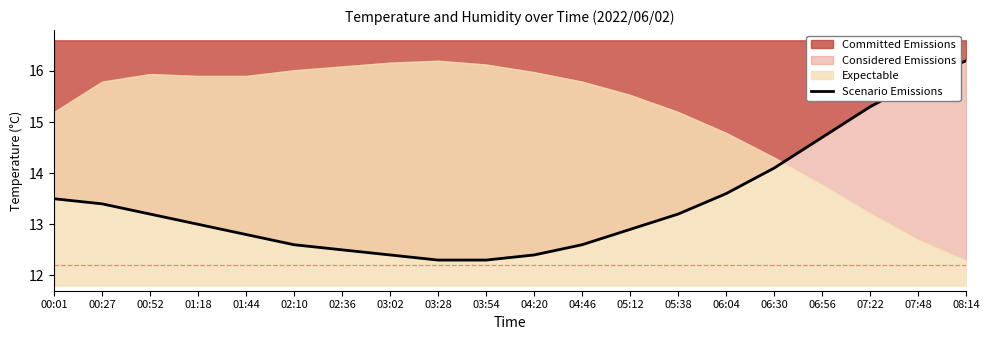

Rank the categories by value from lowest to highest.

03:28, 03:54, 03:02, 04:20, 02:36, 02:10, 04:46, 01:44, 05:12, 01:18, 00:52, 05:38, 00:27, 00:01, 06:04, 06:30, 06:56, 07:22, 07:48, 08:14